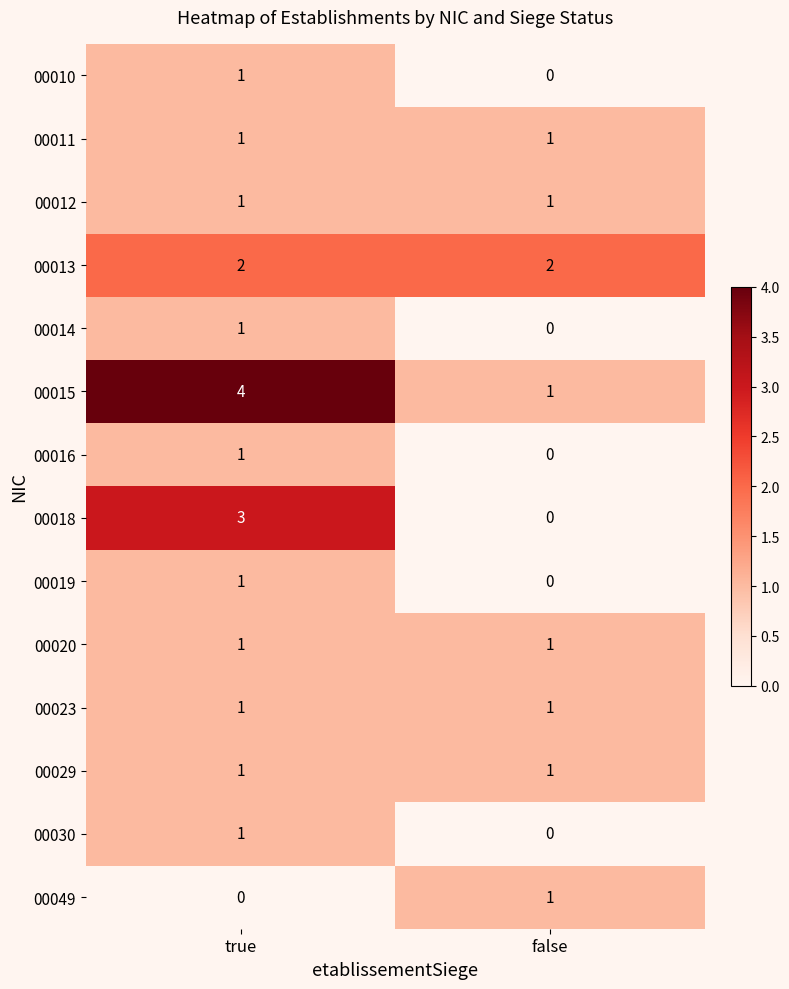

The 00012 series shows 1 at false. True or false?

True